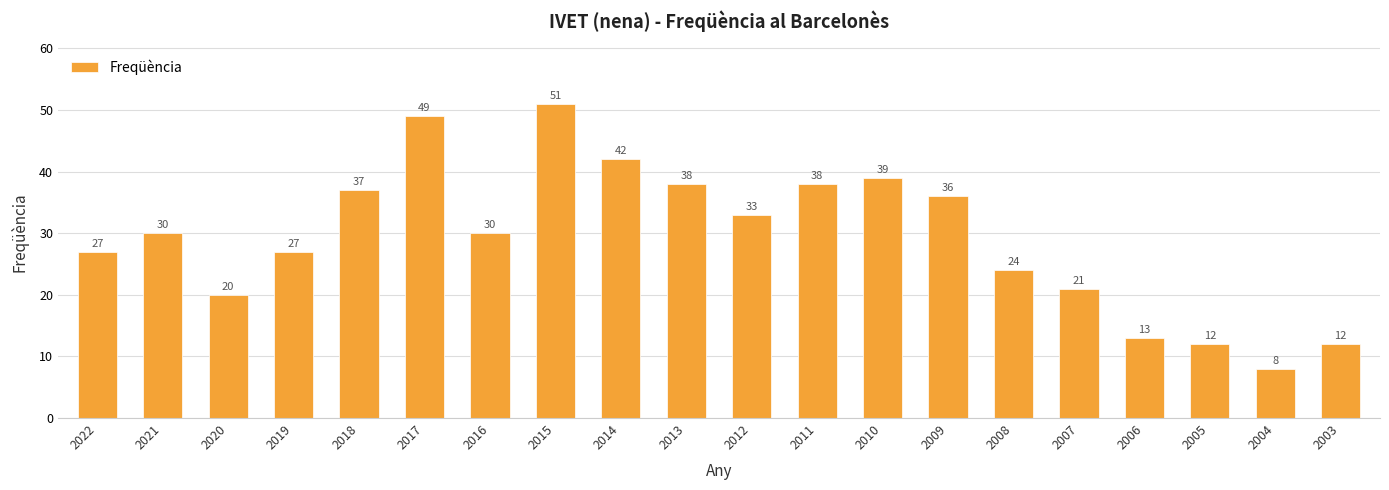

Which category has the highest value across all series?

2015